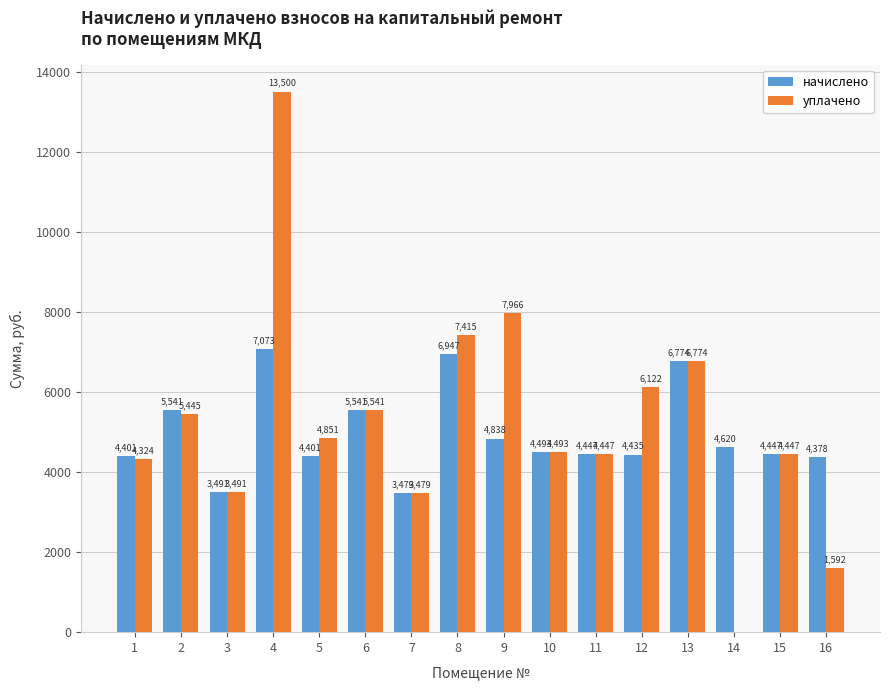

Where does the начислено series first go above 4492?

2